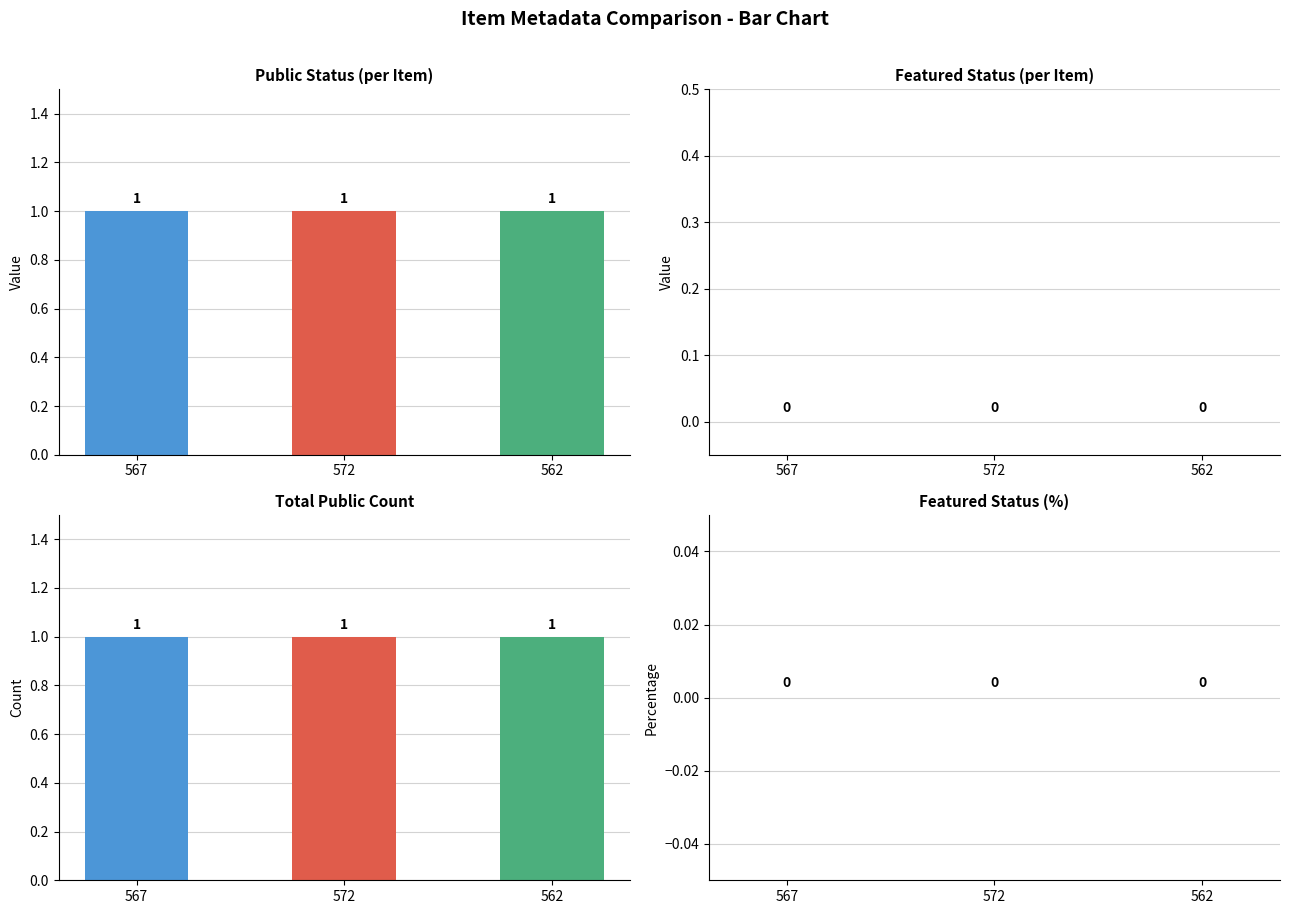

Which category has the lowest value across all series?

567